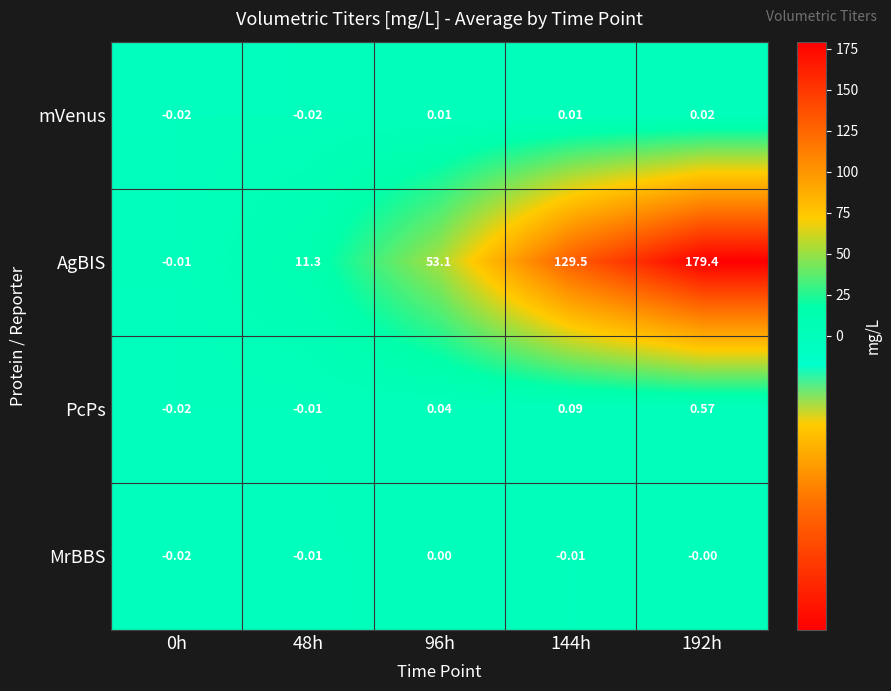

Rank the series by their maximum value, from highest to lowest.

AgBIS, PcPs, mVenus, MrBBS